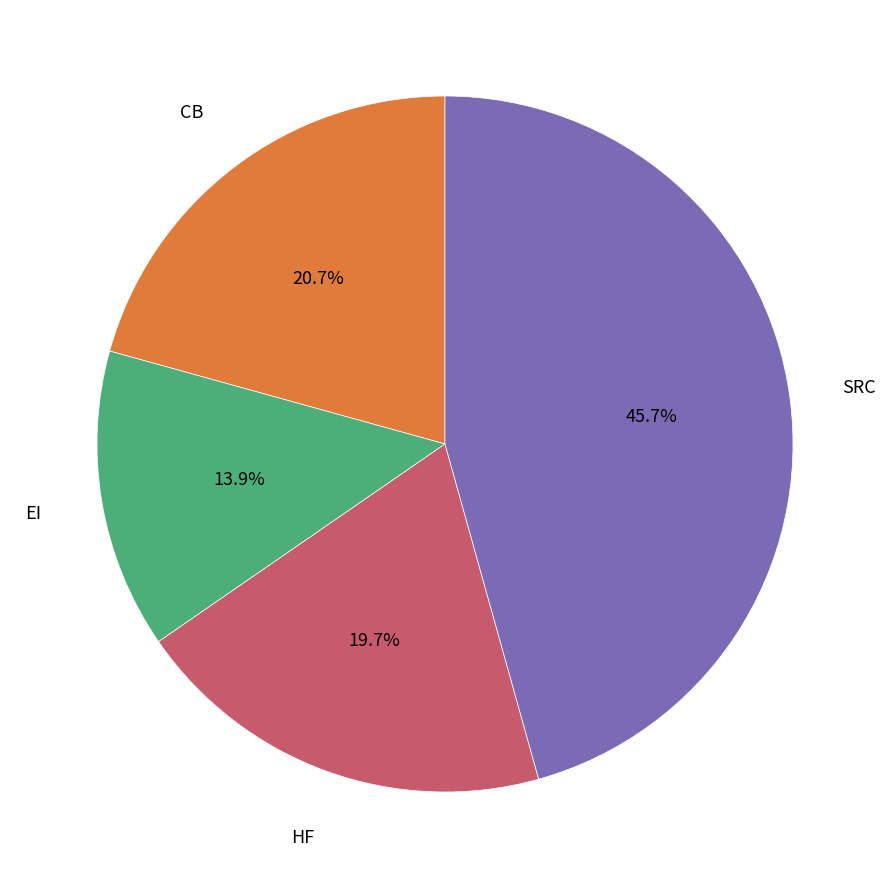

Is there any slice that represents more than half of the pie?

No